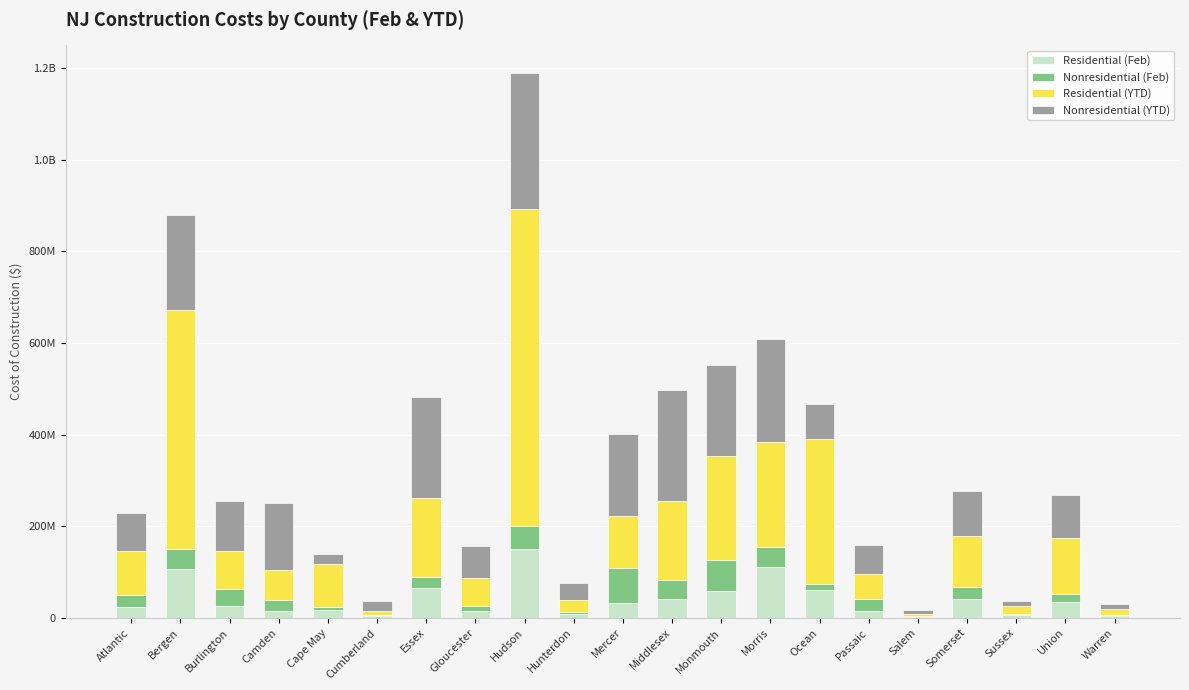

Which series has the largest total across all categories?

Residential (YTD)